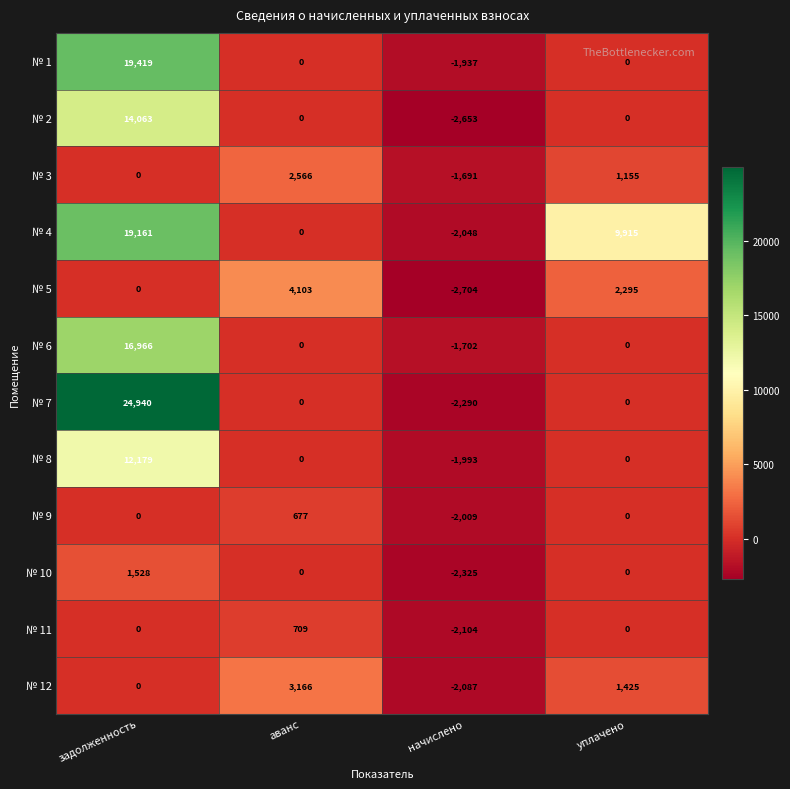

Which series has the largest range (max minus min)?

№ 7